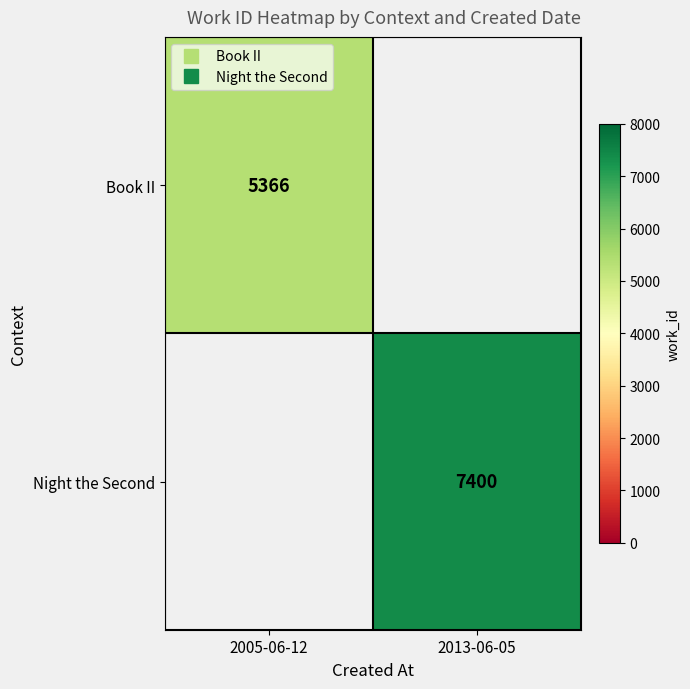

The value of Night the Second at 2013-06-05 is 7400.0. True or false?

True